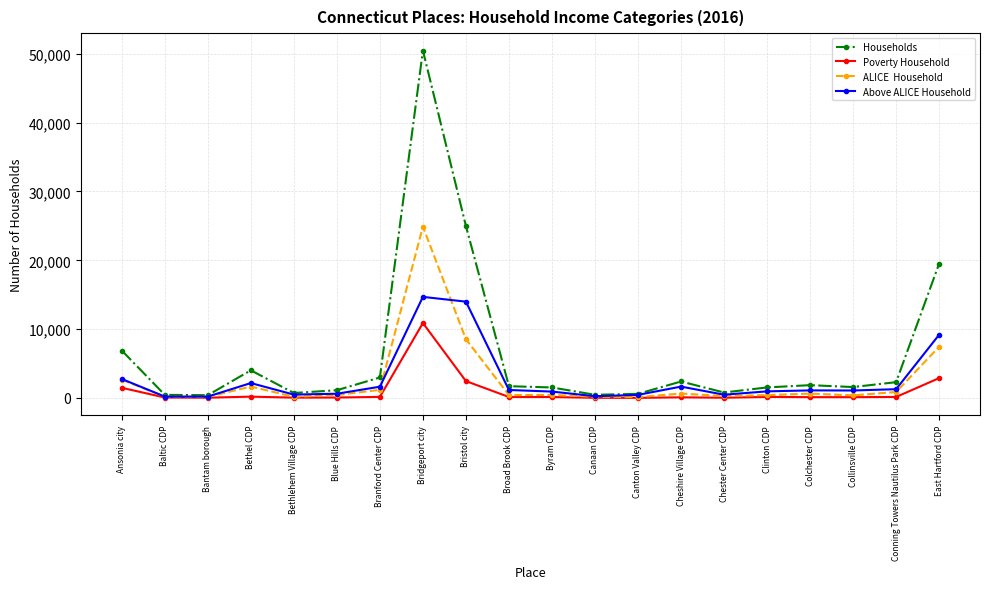

What is the maximum value shown in the chart?

50476